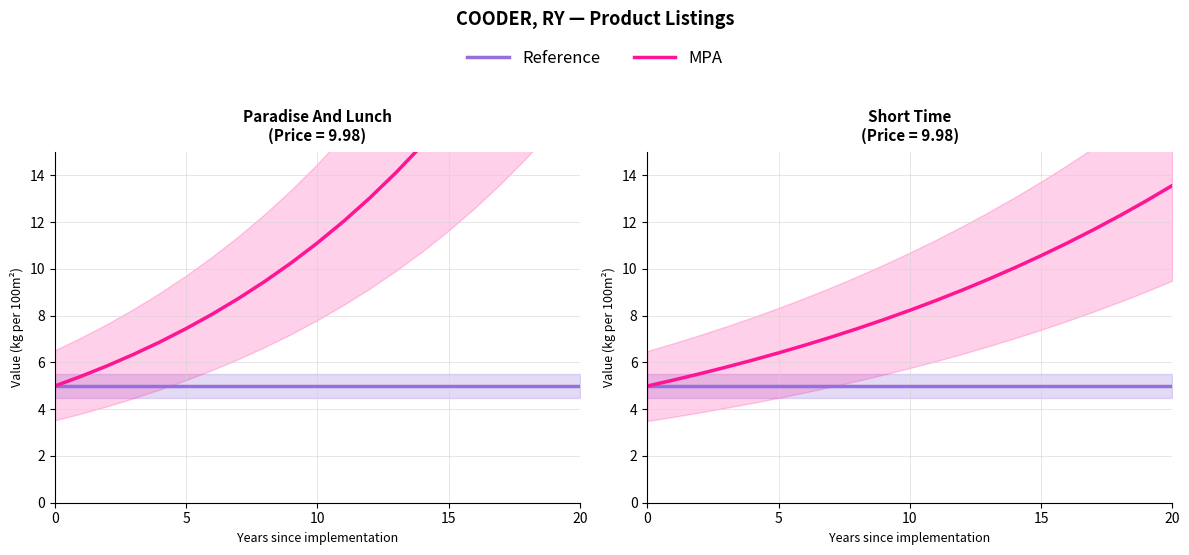

What is the value of the Reference point at the 14th from the left?

5.0